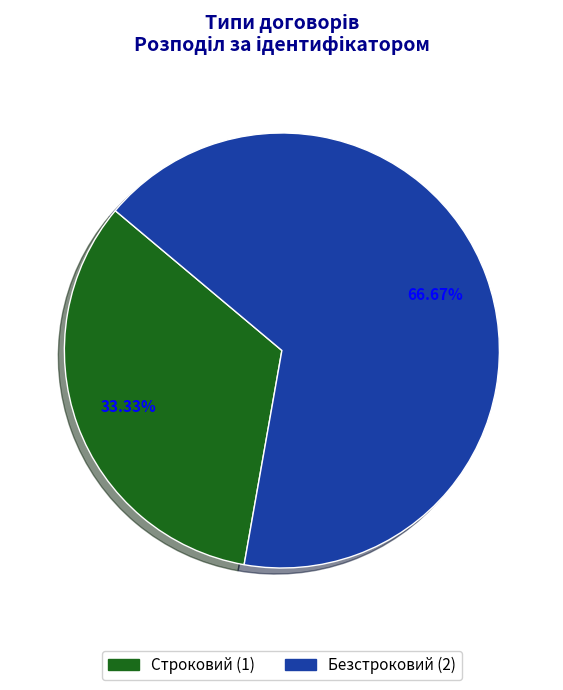

Which slice represents more than half of the pie?

Безстроковий